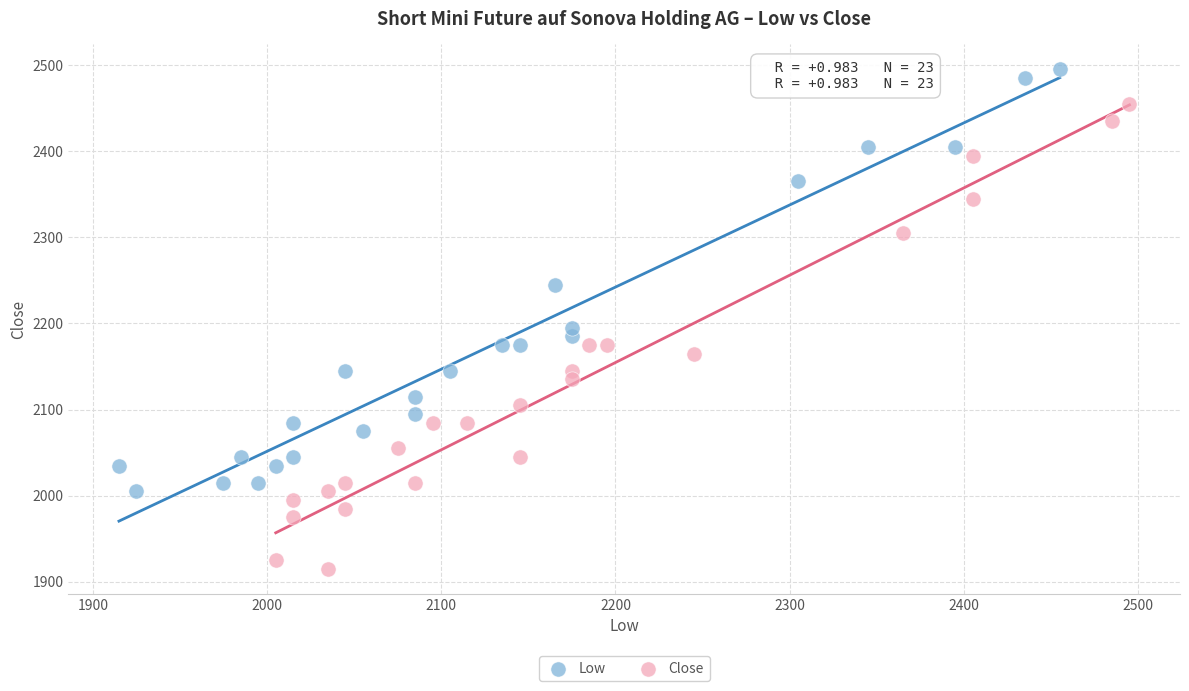

What are all the series names shown in the legend?

Low, Close